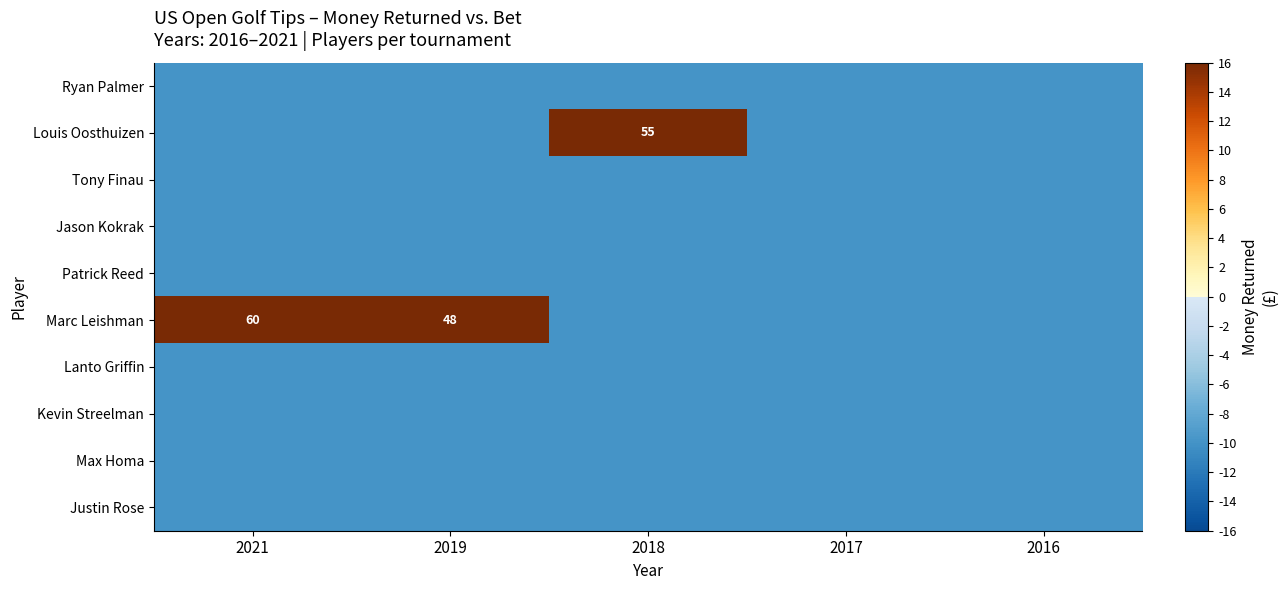

What is the greatest value displayed?

60.0